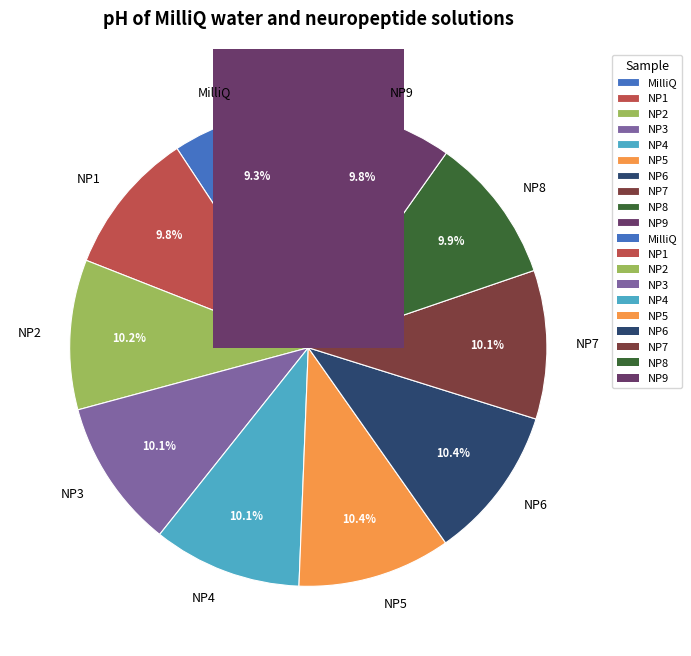

What percentage is the NP6 slice, to the nearest percent?

10%